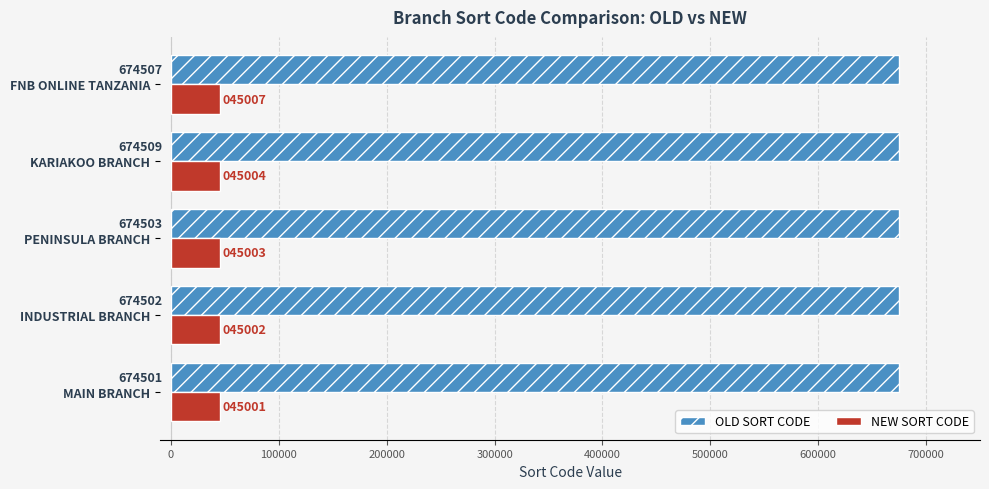

Which series has the widest spread of values?

OLD SORT CODE